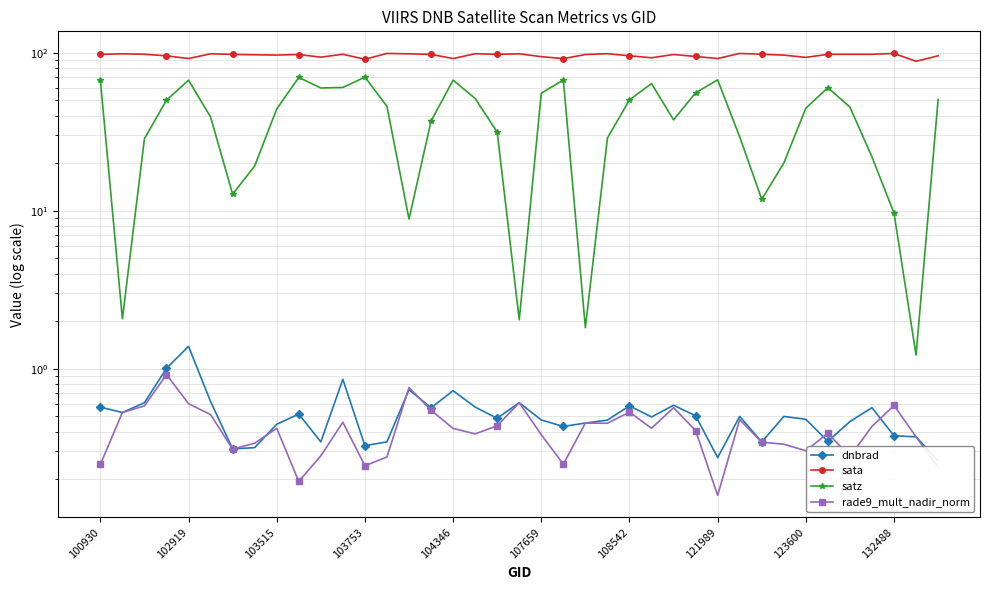

What are all the series names shown in the legend?

dnbrad, sata, satz, rade9_mult_nadir_norm